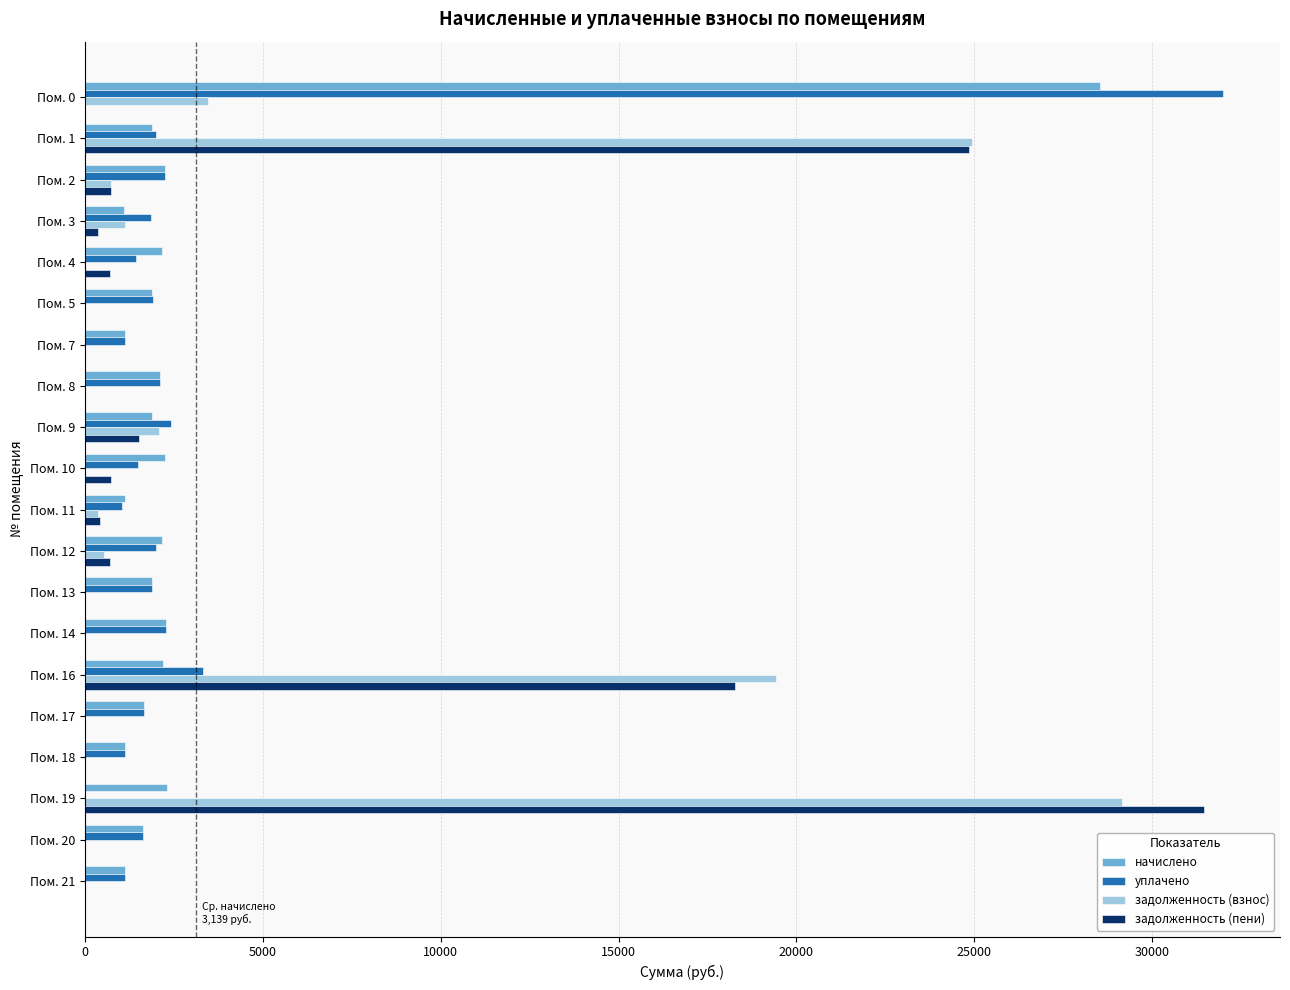

The value of задолженность (взнос) at Пом. 5 is 18498.5. True or false?

False